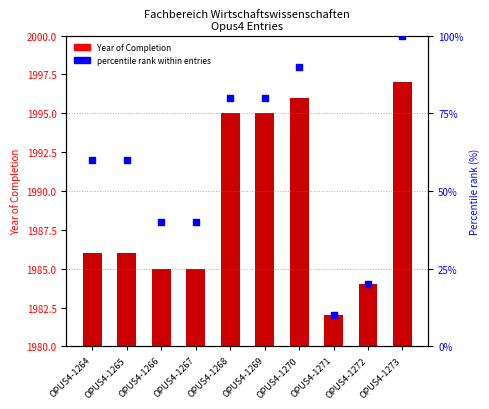

At how many categories does at least one series exceed 600?

10